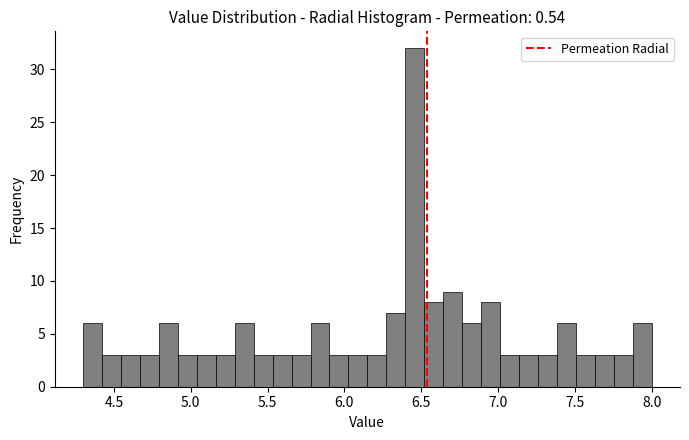

Around what value on the x-axis is the tallest bar? Give the approximate position of its centre, as read against the axis.

6.45